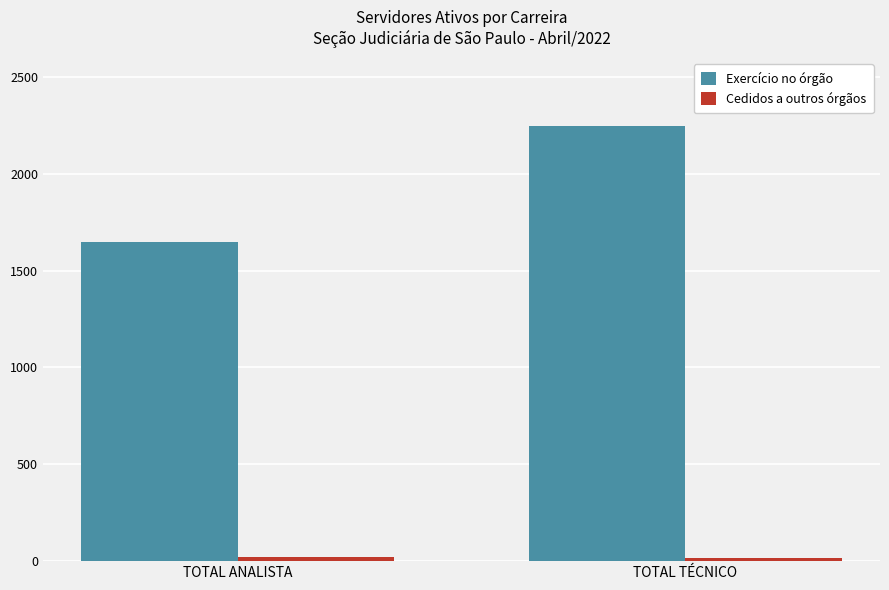

At which category is the sum across all series the highest?

TOTAL TÉCNICO